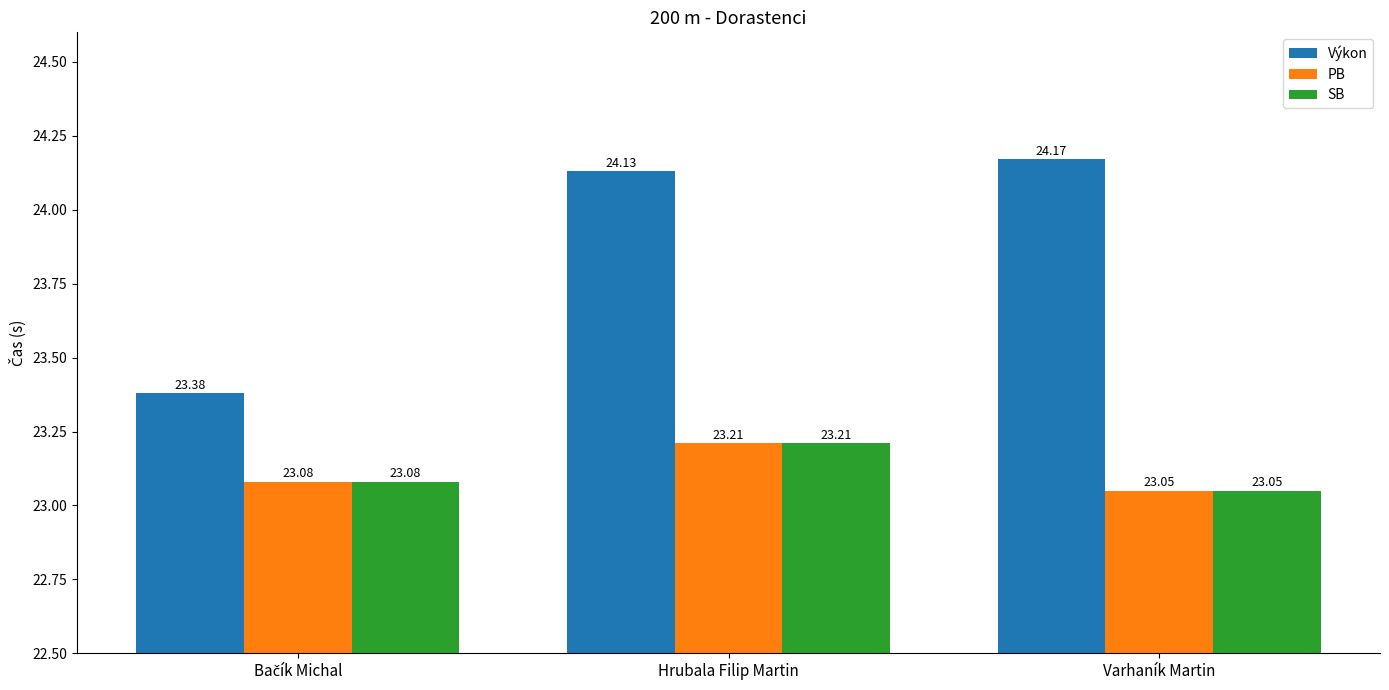

Are the bars grouped side by side (vs. stacked)?

Yes